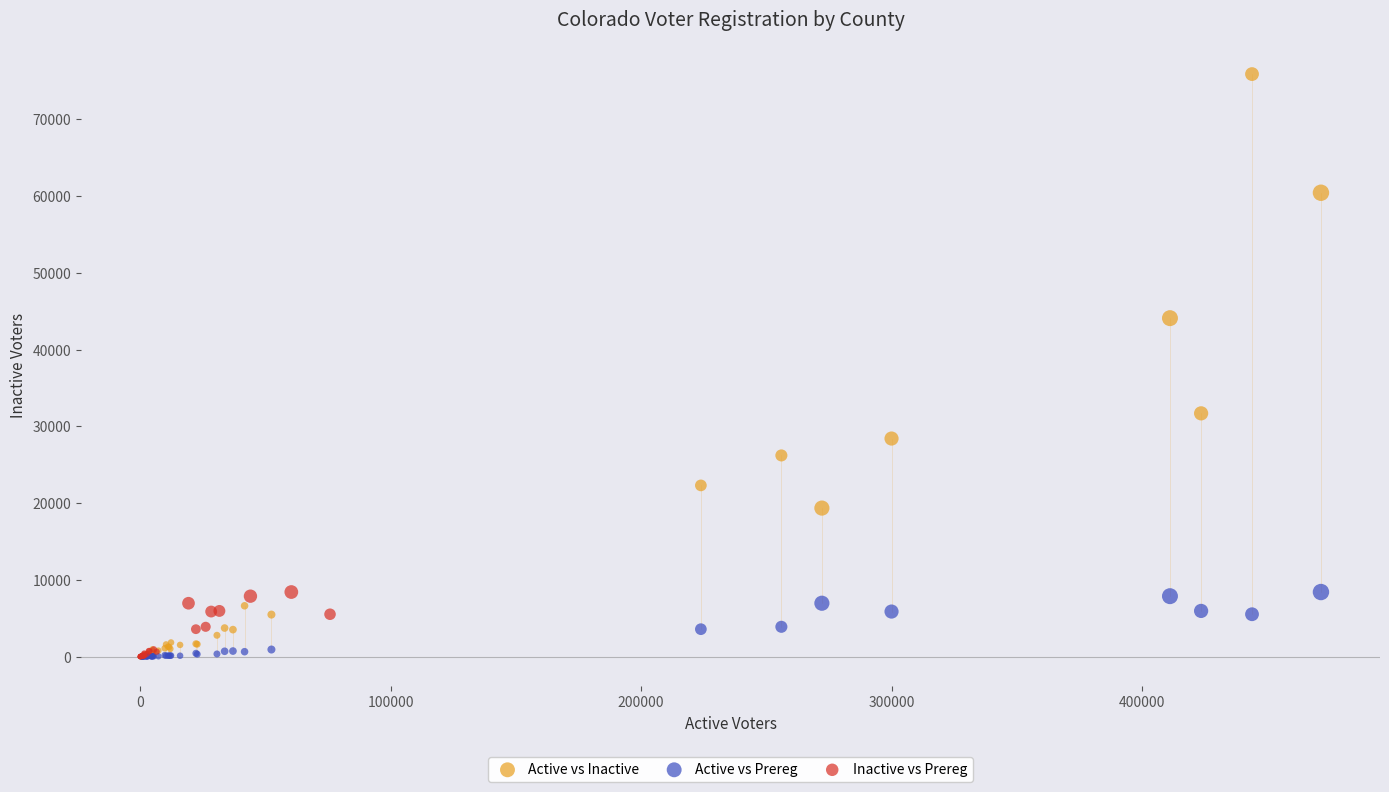

What are all the series names shown in the legend?

Active vs Inactive, Active vs Prereg, Inactive vs Prereg